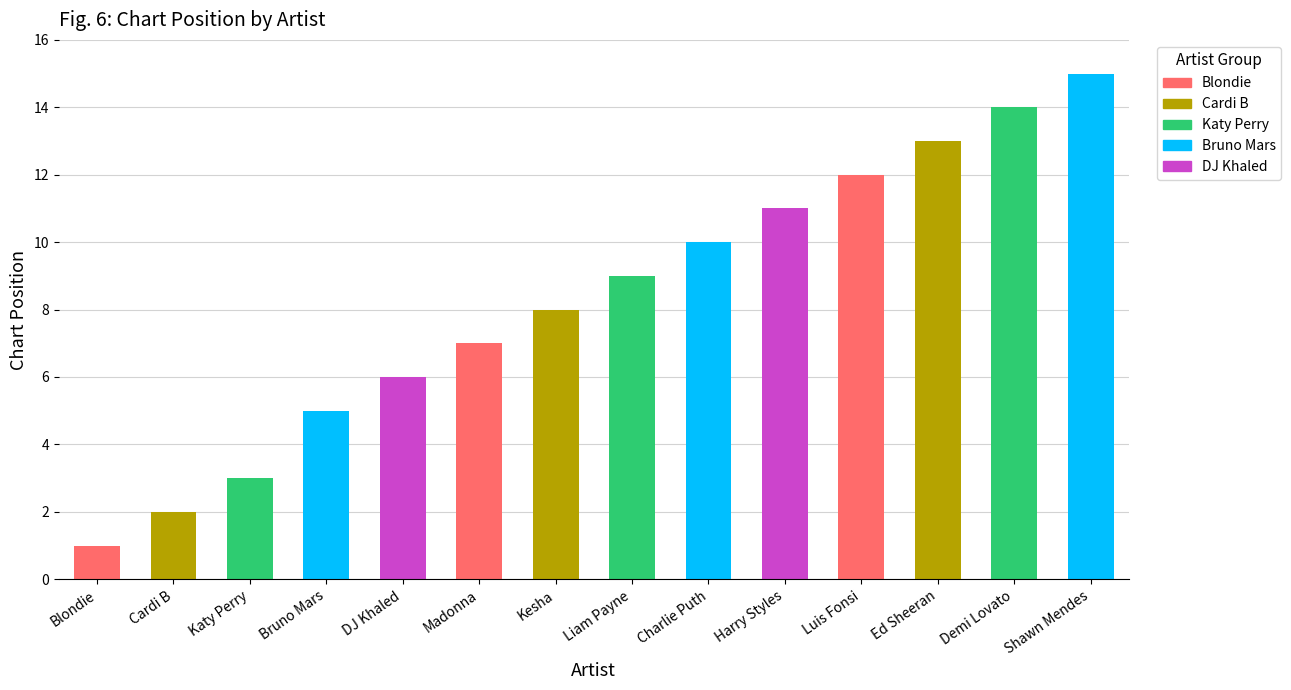

List the labels in order of value, largest first.

Shawn Mendes, Demi Lovato, Ed Sheeran, Luis Fonsi, Harry Styles, Charlie Puth, Liam Payne, Kesha, Madonna, DJ Khaled, Bruno Mars, Katy Perry, Cardi B, Blondie